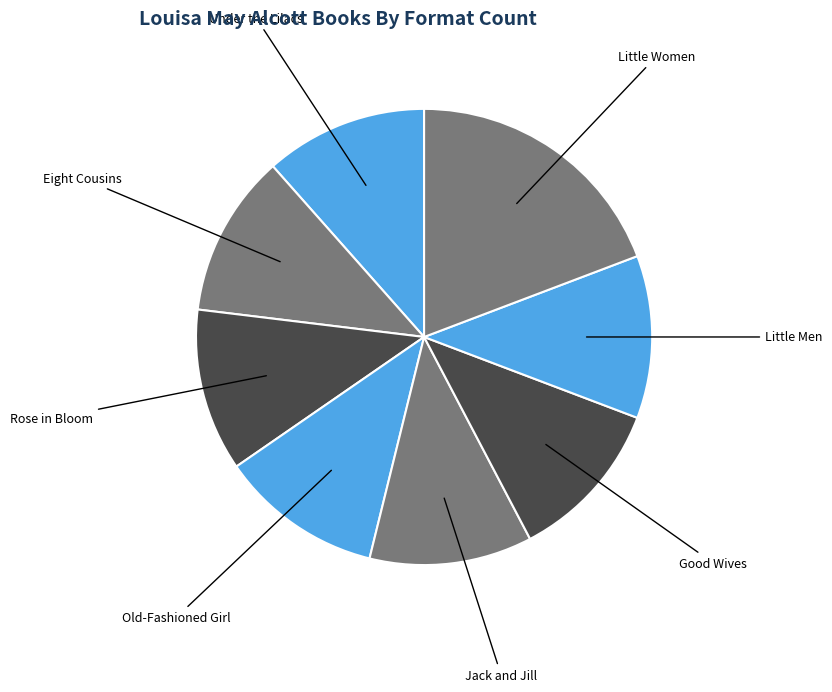

Is there any slice that represents more than half of the pie?

No